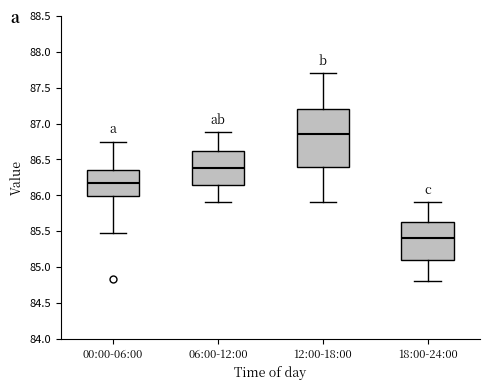

Where does the lower whisker of the box for 00:00-06:00 end on the y-axis? The values are not printed on the chart, so give them approximately, as read against the axis.

85.45